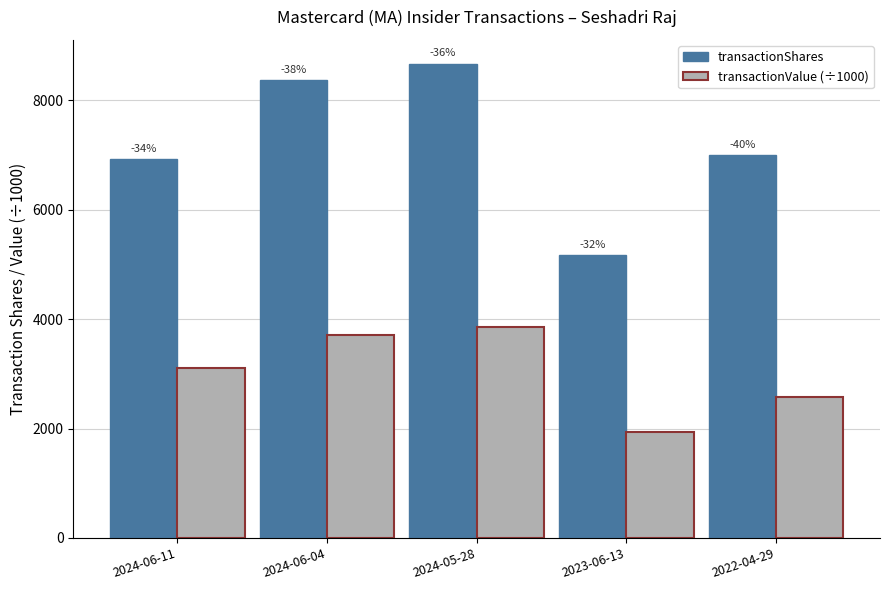

Are the bars horizontal?

No